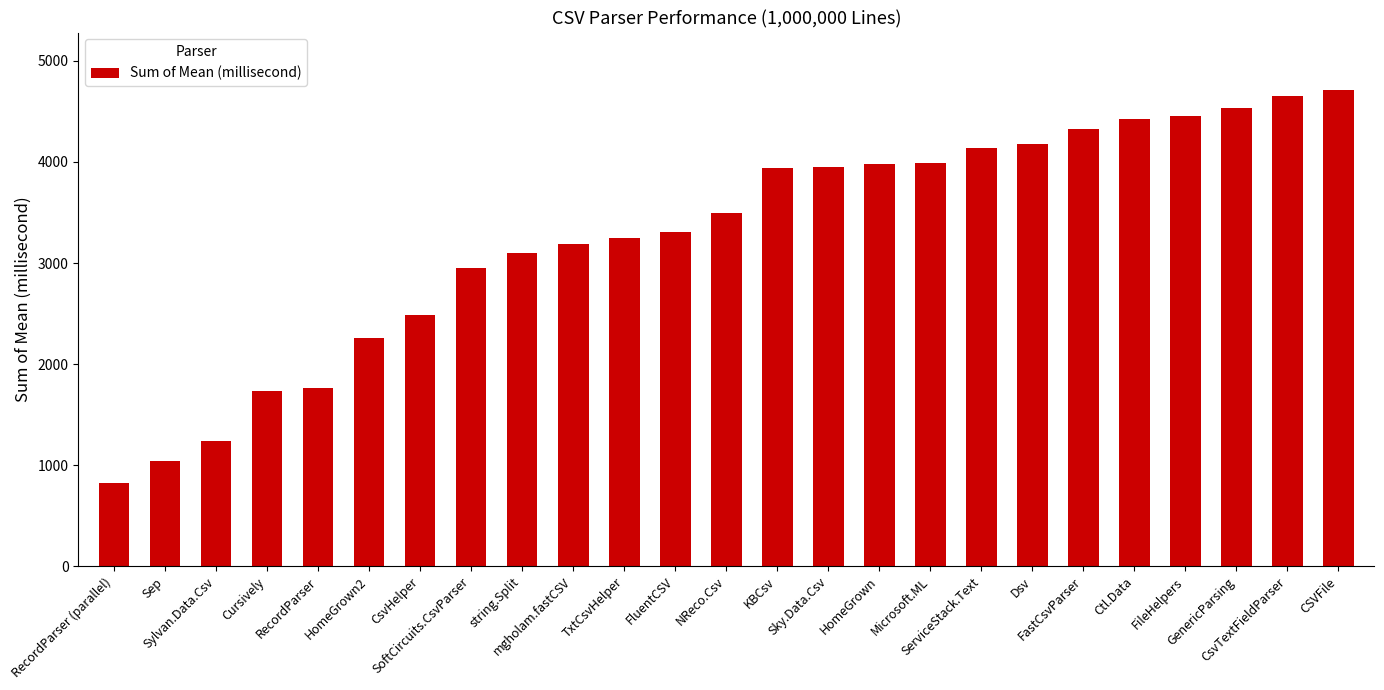

What is the maximum value shown in the chart?

4714.7